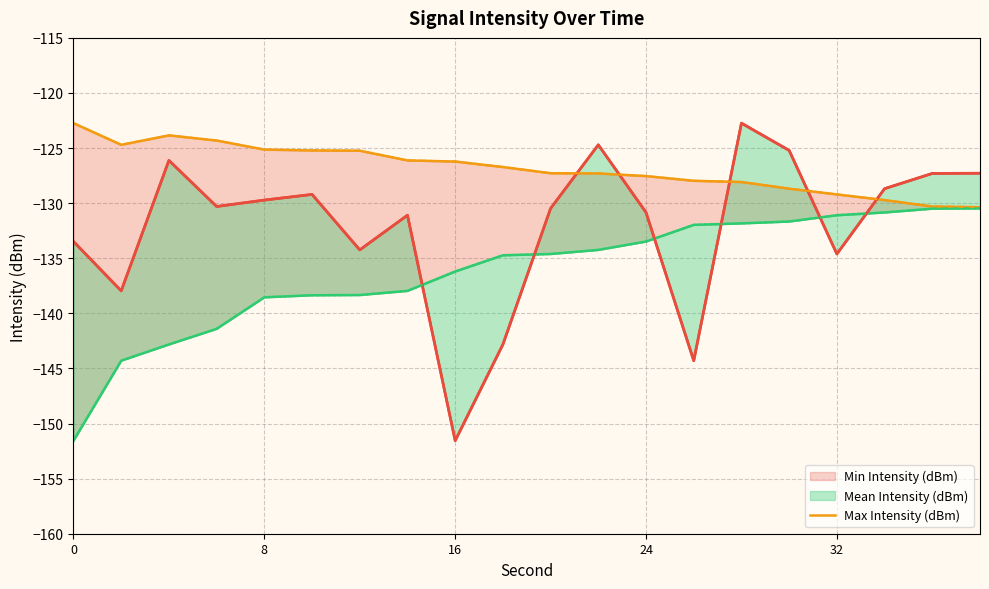

What is the smallest value displayed?

-151.6